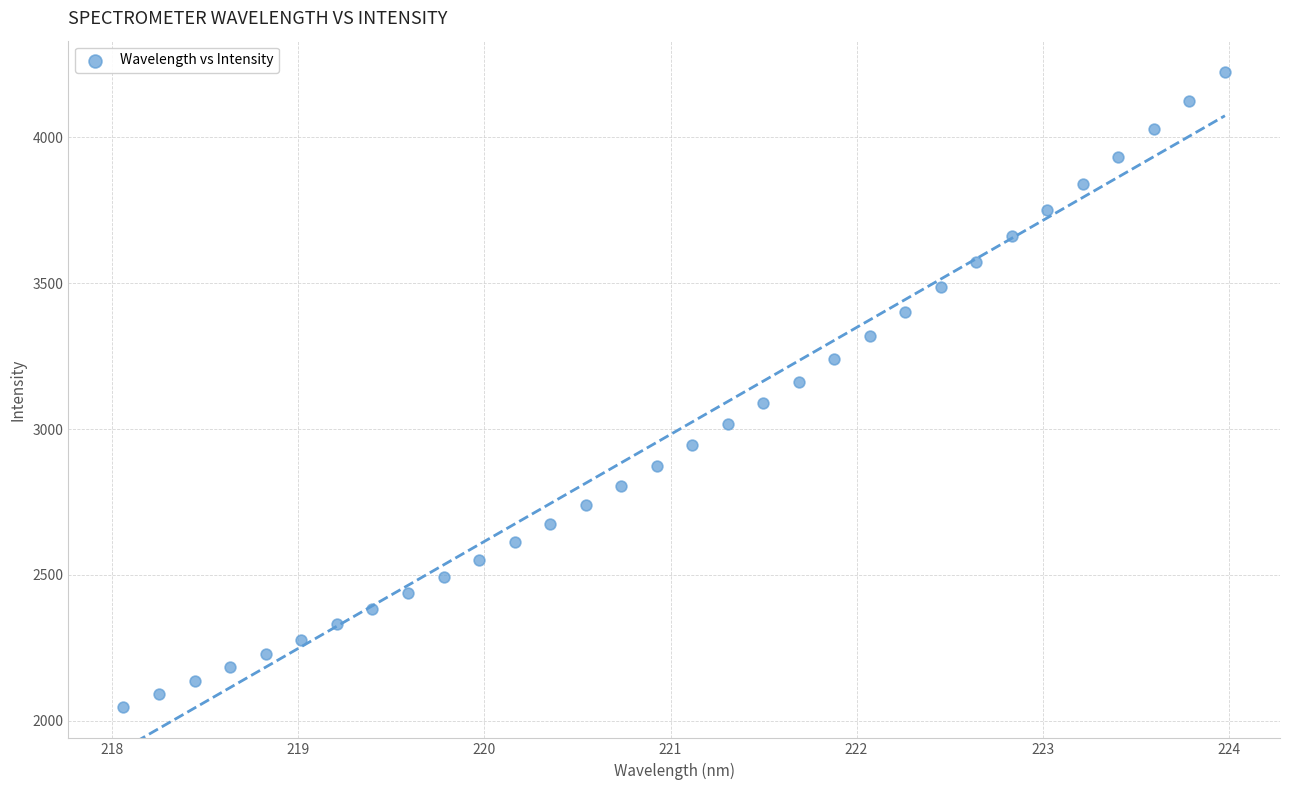

What is the range of Y values (max minus min)?

2175.0